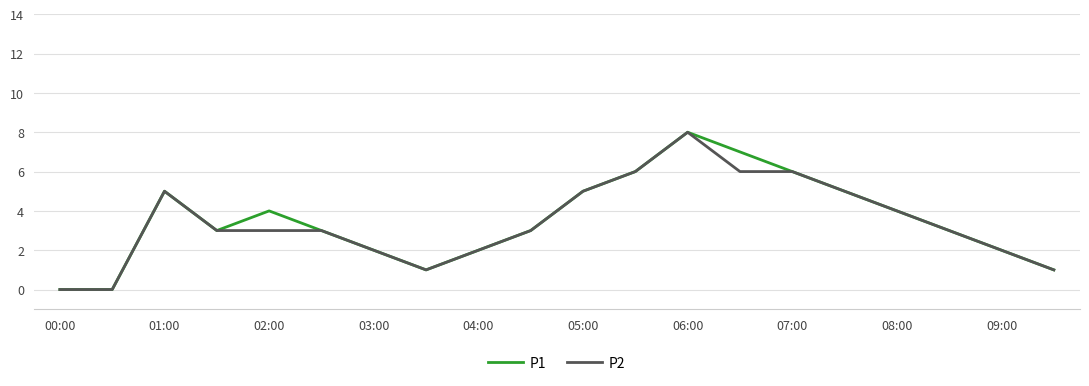

What is the greatest value displayed?

8